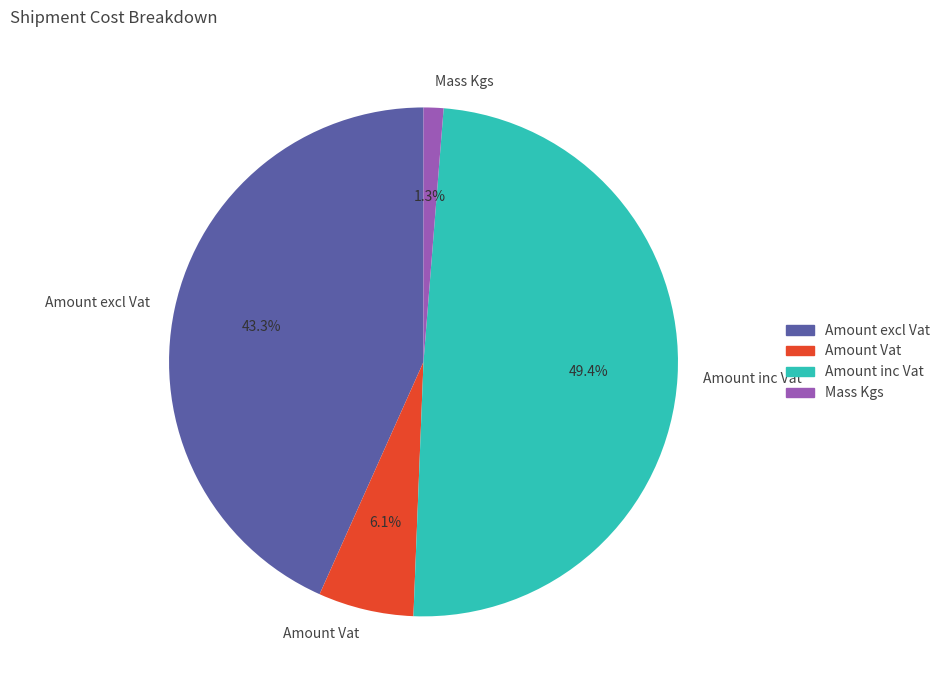

To the nearest percent, what portion does Mass Kgs represent?

1%